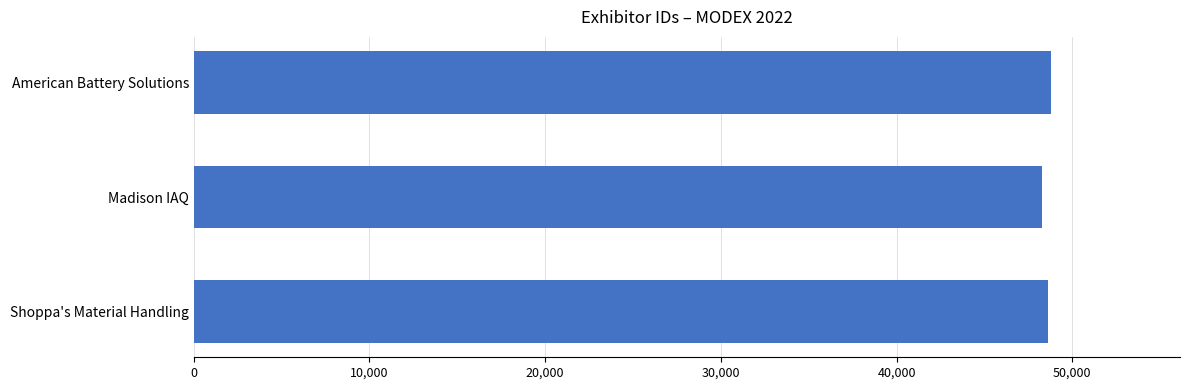

What is the label of the 3rd bar from the bottom?

American Battery Solutions